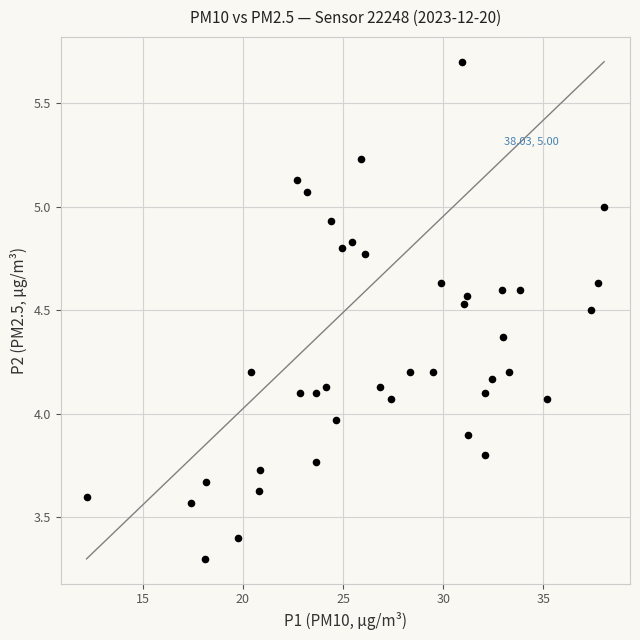

What is the range of Y values (max minus min)?

2.4